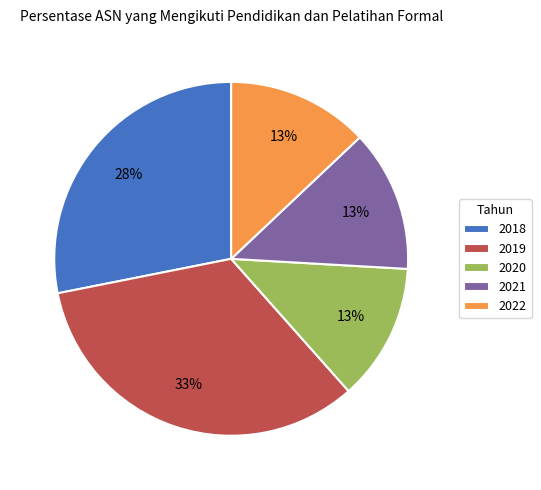

To the nearest percent, what is the difference between the 2018 and 2022 slice percentages?

15%